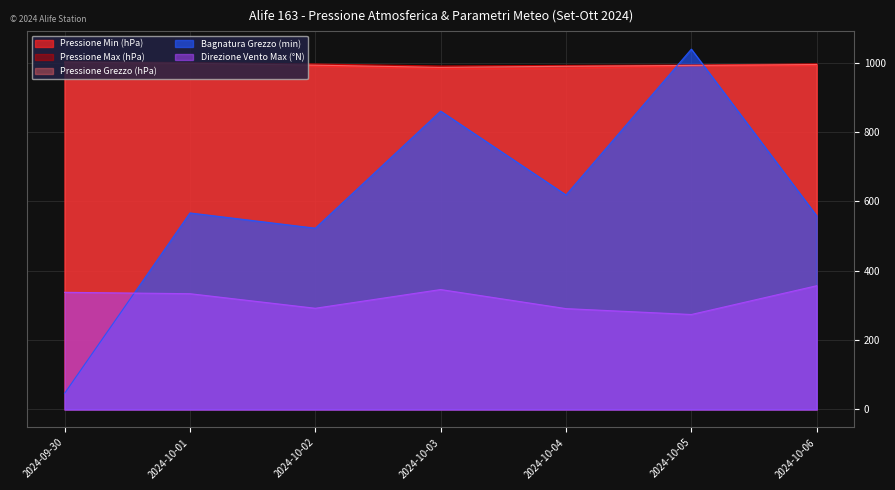

What are all the series names shown in the legend?

Pressione Min (hPa), Pressione Max (hPa), Pressione Grezzo (hPa), Bagnatura Grezzo (min), Direzione Vento Max (°N)